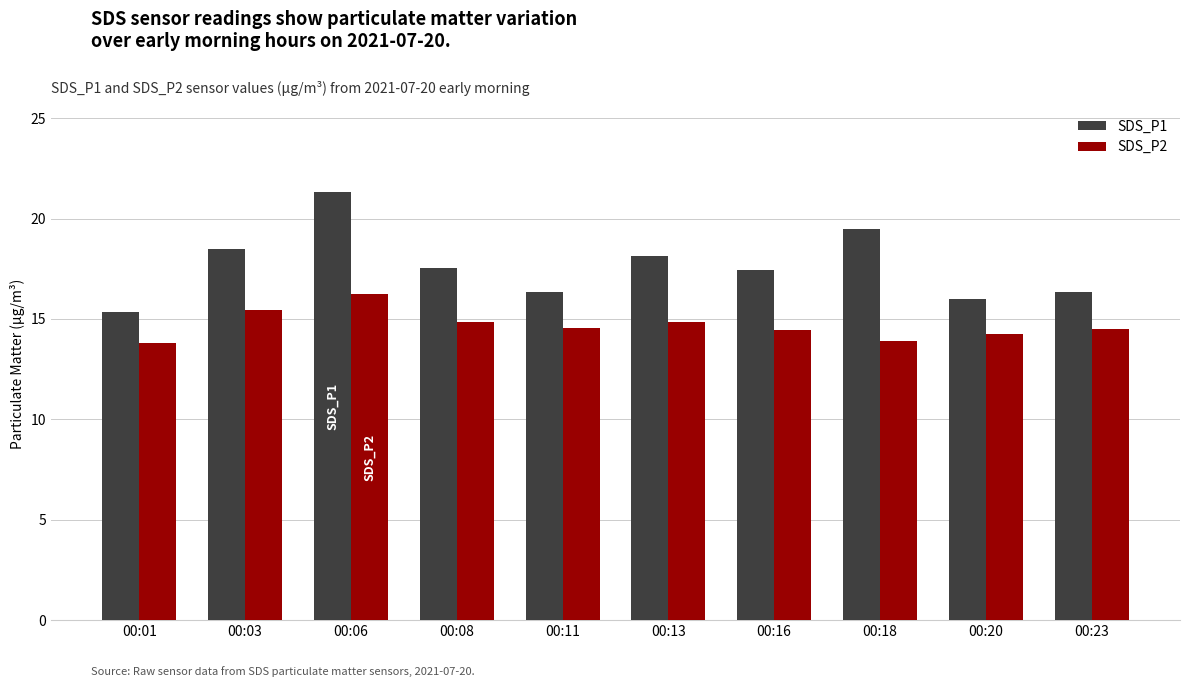

What is the smallest value displayed?

13.8